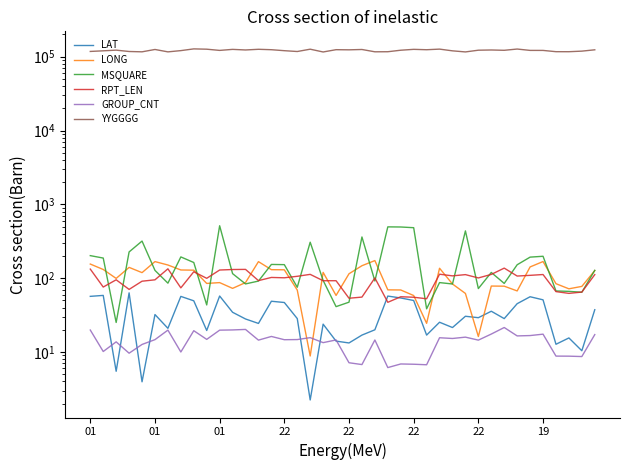

Which has a higher value, 26 or 23?

23